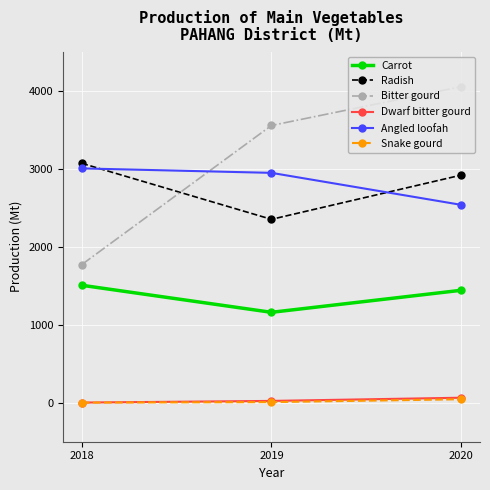

What is the value of the Bitter gourd point at the 2nd from the left?

3552.3